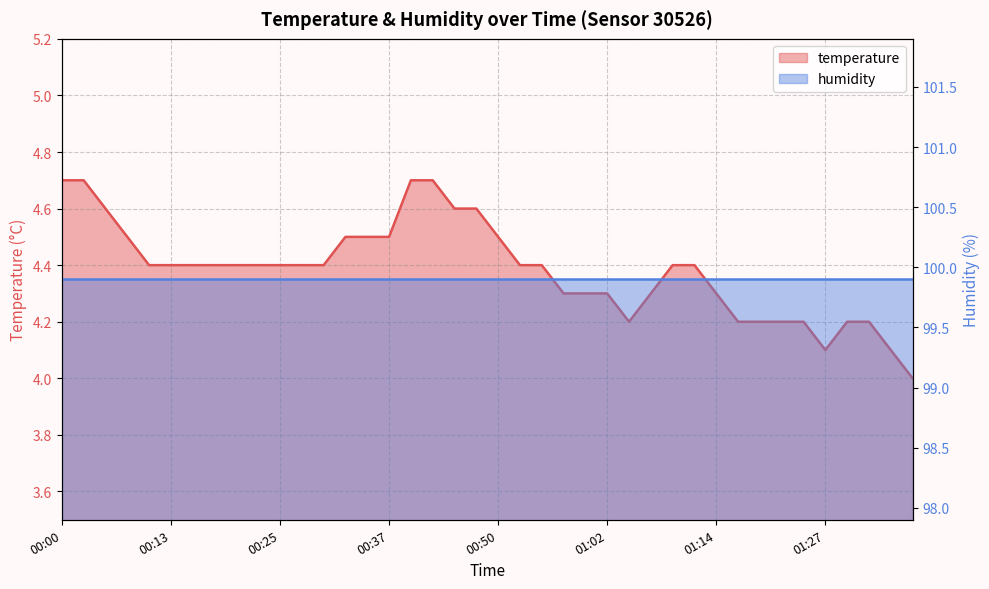

What is the sum of all values?

175.4